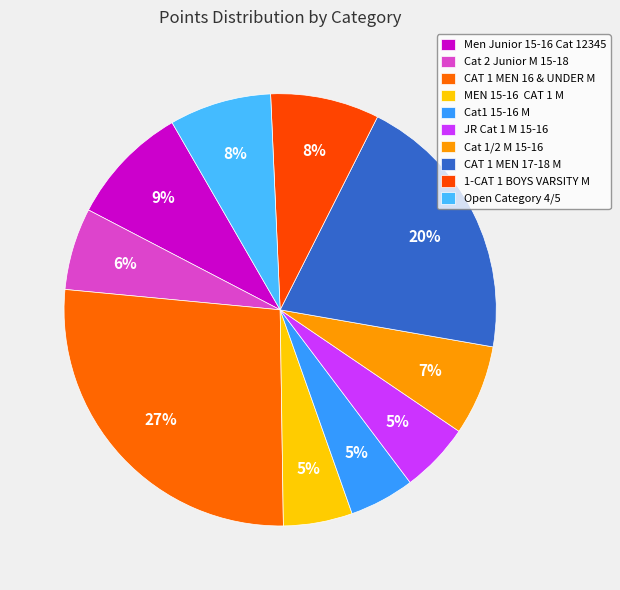

What portion of the pie excludes Men Junior 15-16 Cat 12345?

91.0%